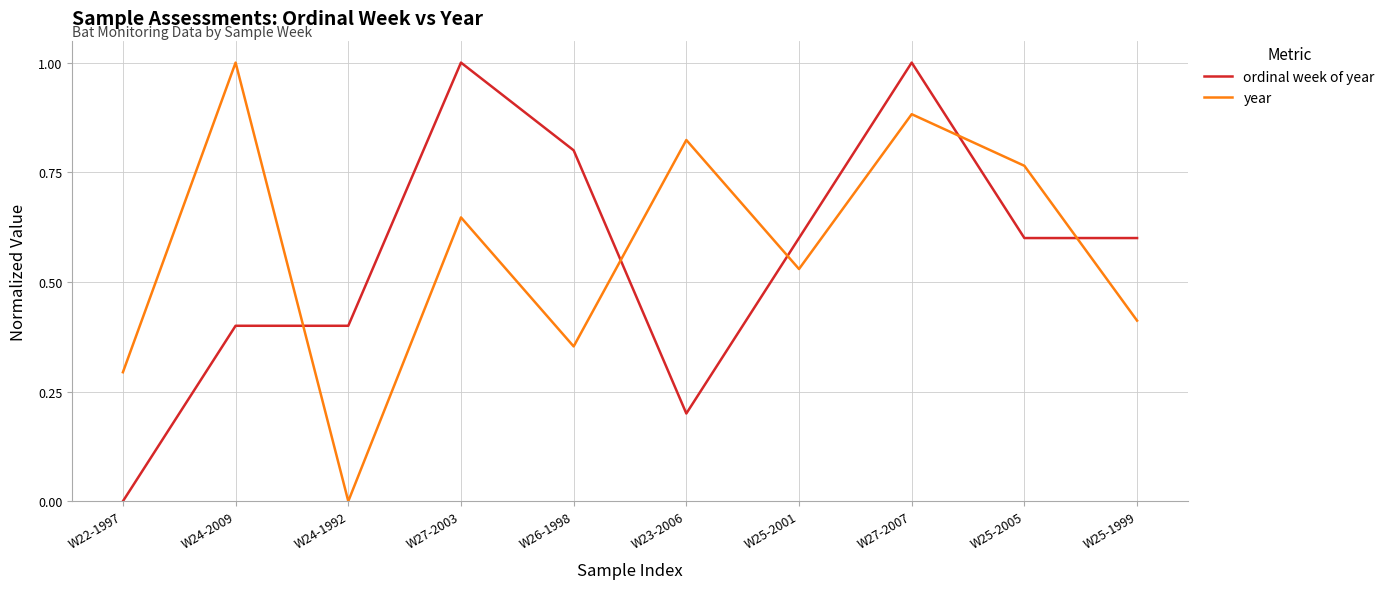

Which category has the lowest value in the ordinal week of year series?

W22-1997